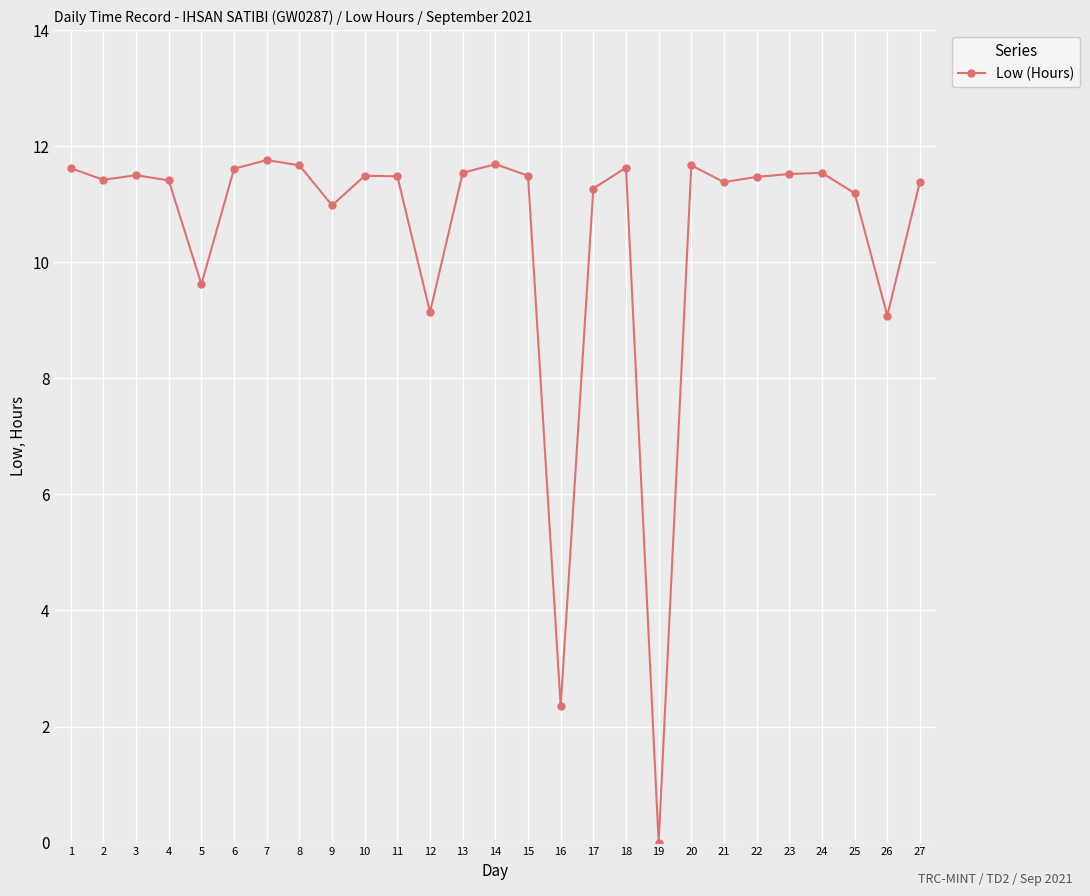

What is the difference between the second highest and second lowest values?

9.3